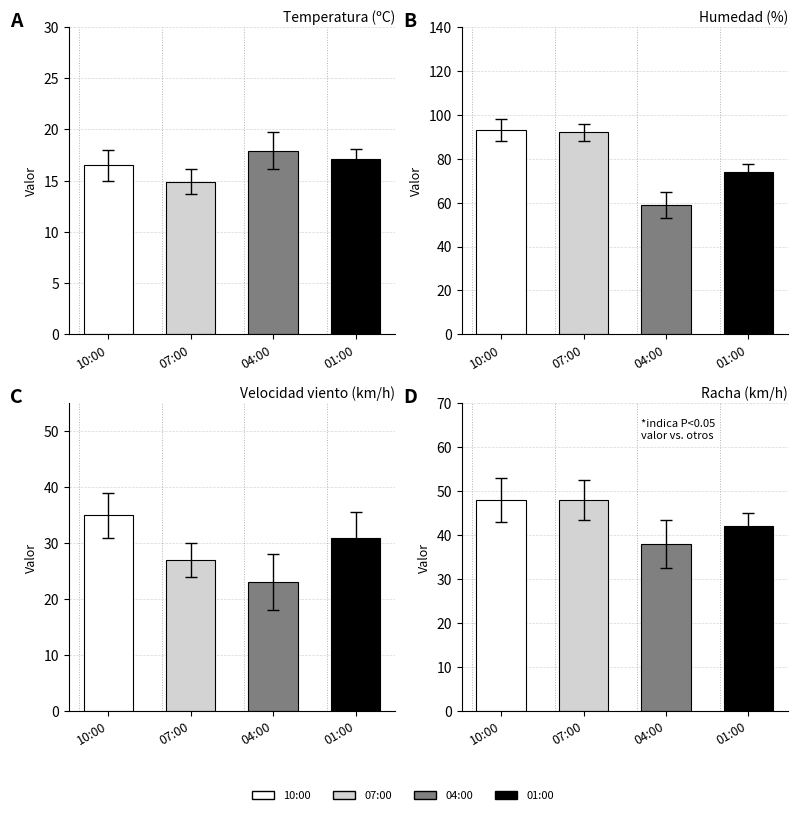

Which series has the widest spread of values?

Humedad (%)